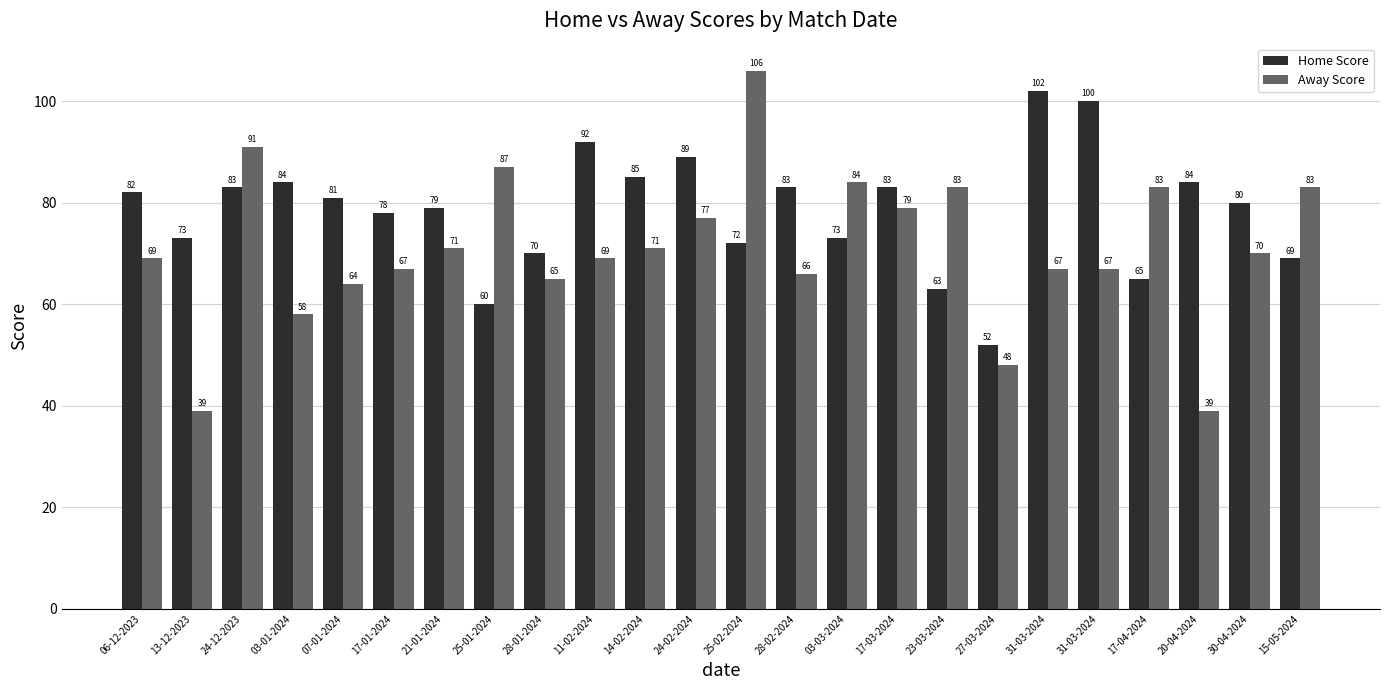

What is the average value of the Away Score series?

71